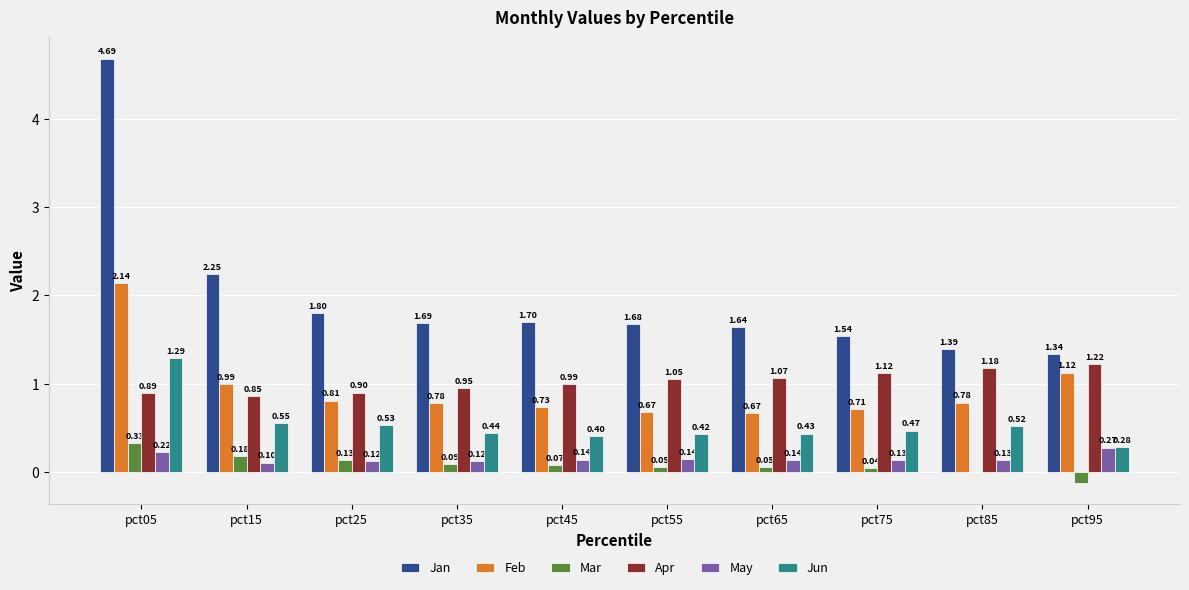

At which category is the sum across all series the highest?

pct05